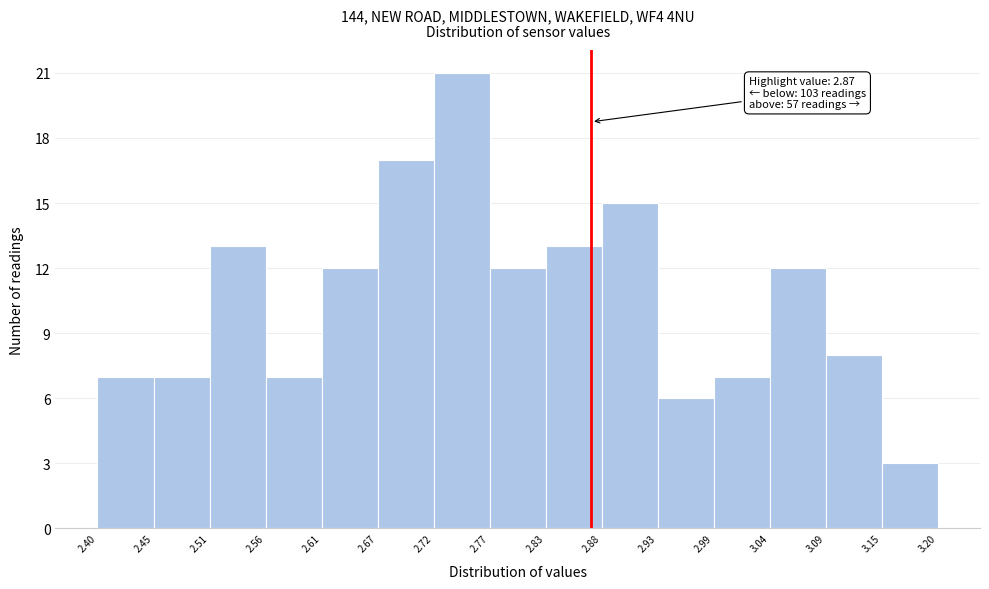

Which range on the x-axis has the tallest bar?

2.72 to 2.77